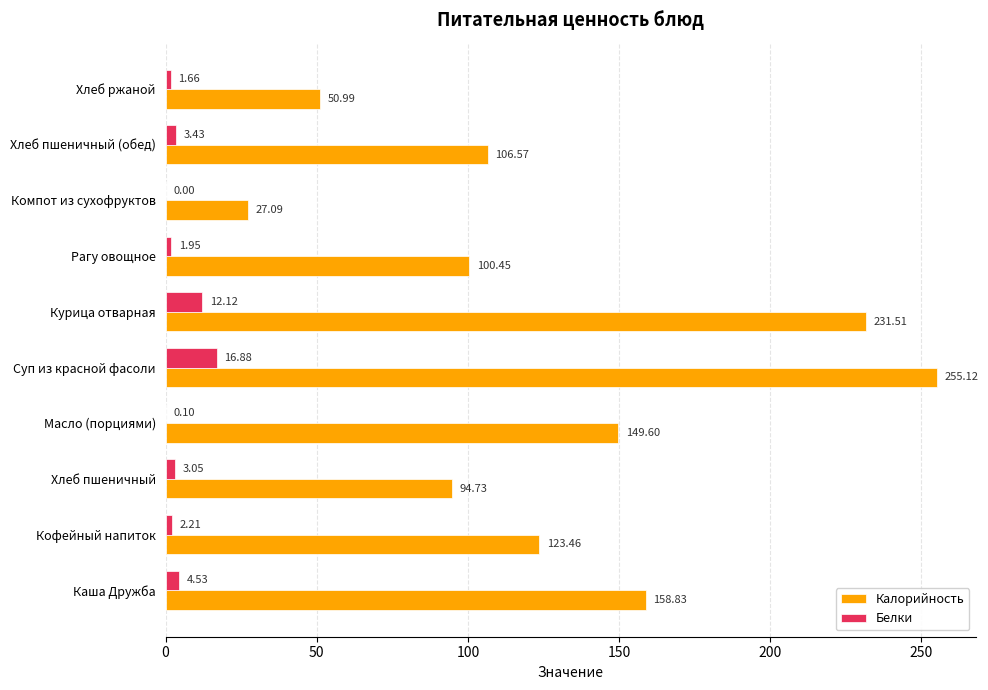

What is the total value across all series at Суп из красной фасоли?

272.0